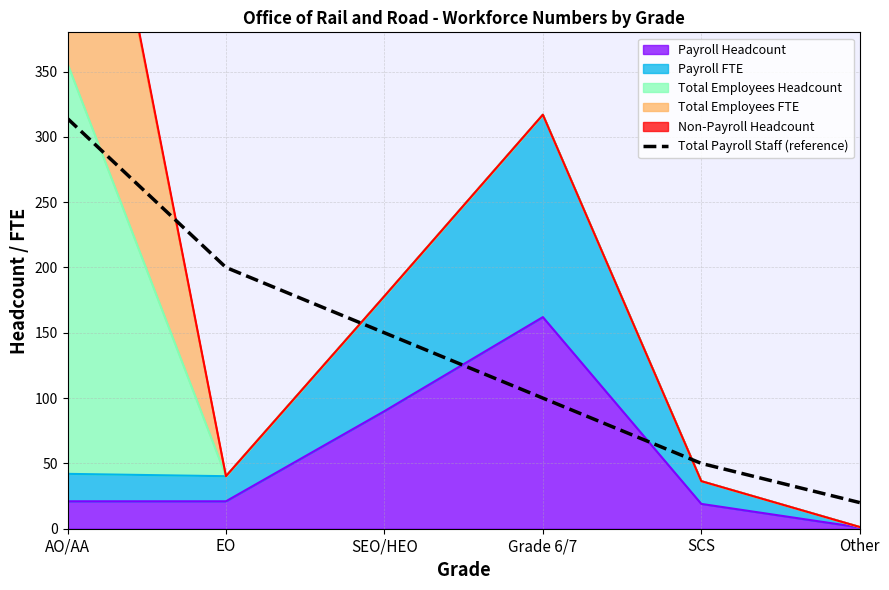

What is the label of the 3rd point from the left?

SEO/HEO